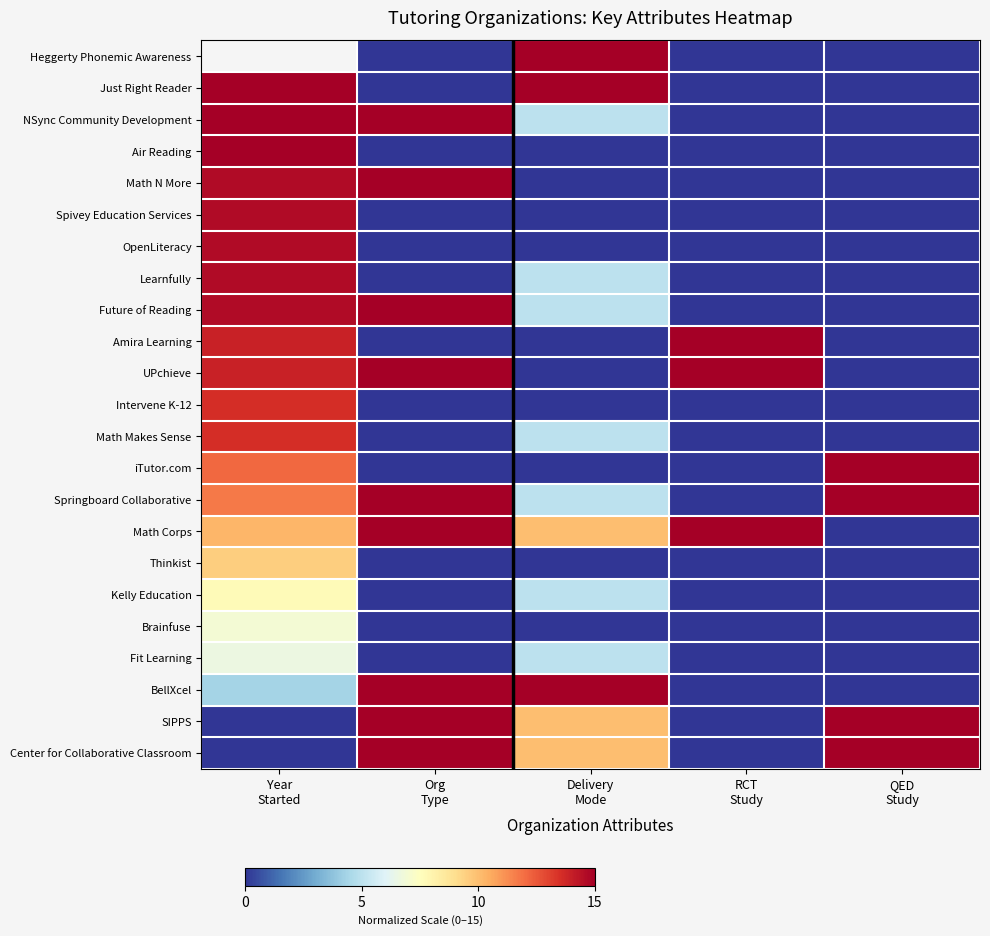

How many distinct data groups are displayed?

23